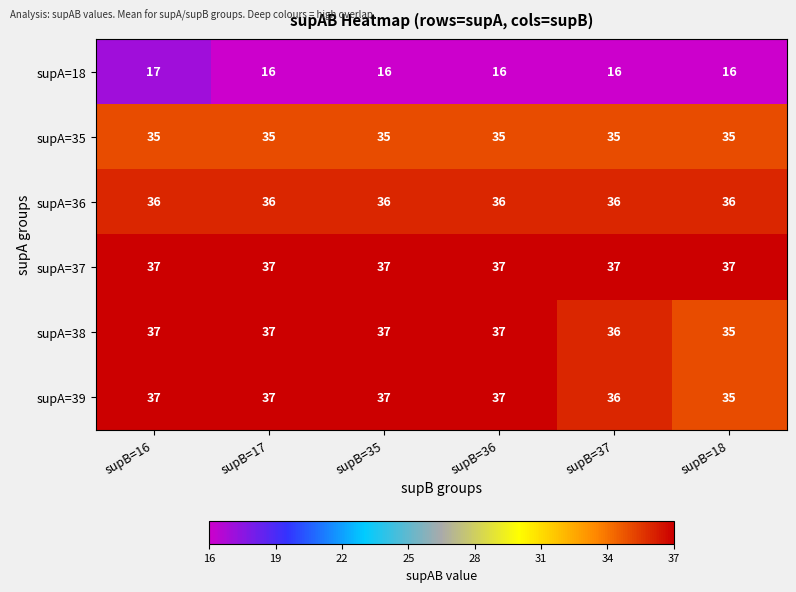

Is it true that supA=18 equals 23 at supB=16?

False